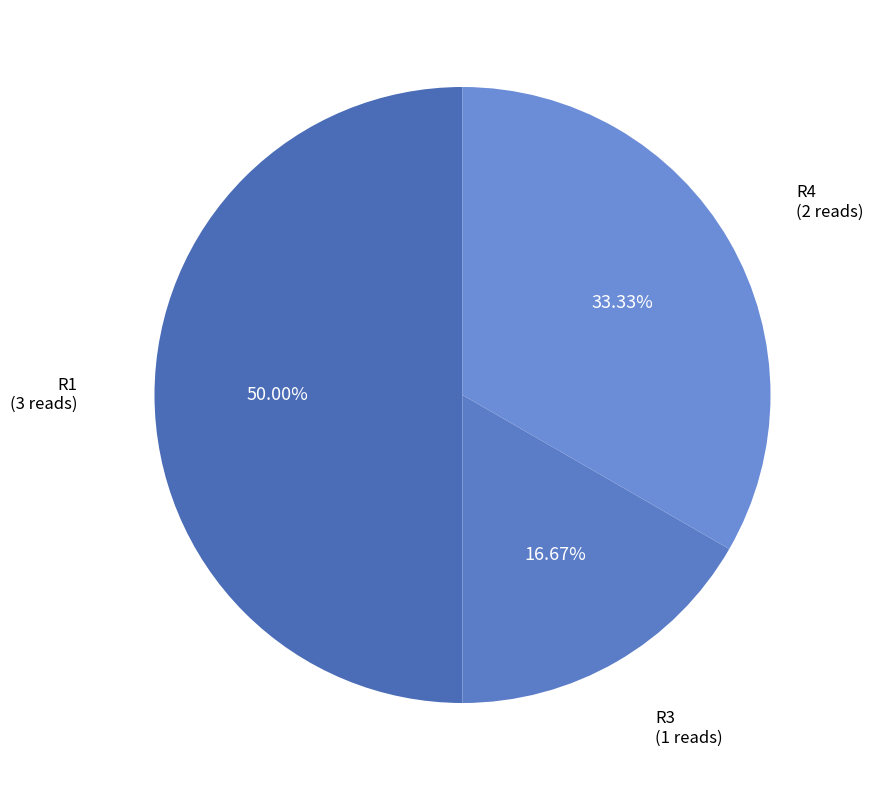

Rank the categories by value from highest to lowest.

R1, R4, R3